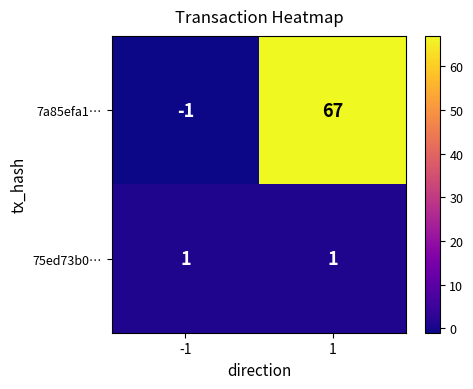

Which series has the widest spread of values?

7a85efa1…